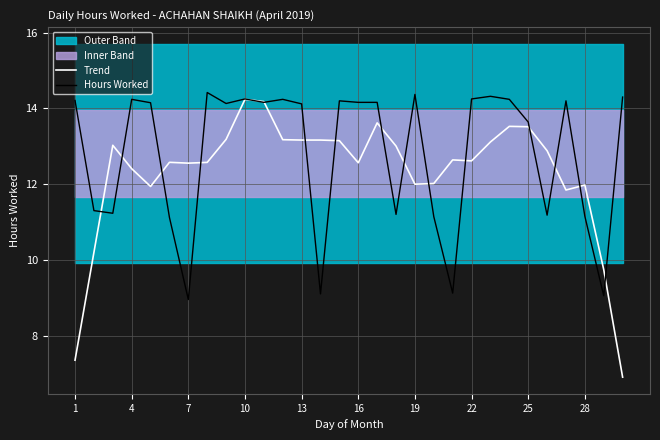

The value of Hours Worked at 22 is 14.2. True or false?

True